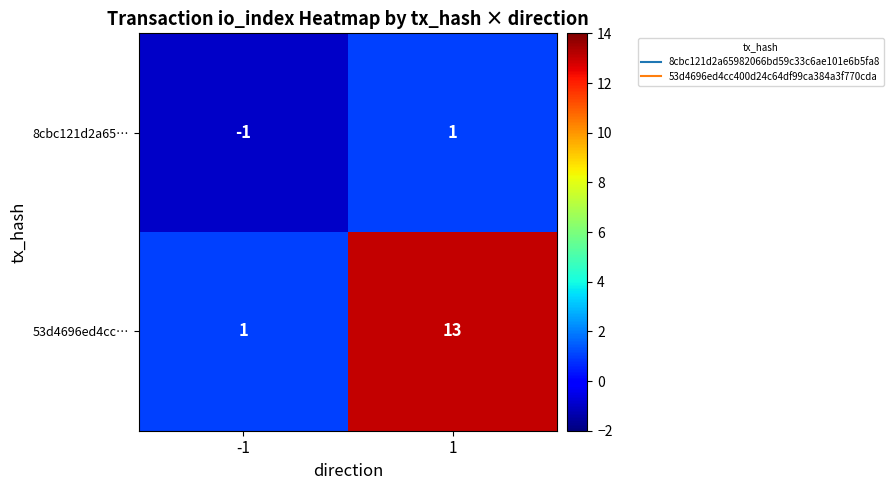

What is the sum of all 53d4696ed4cc… values?

14